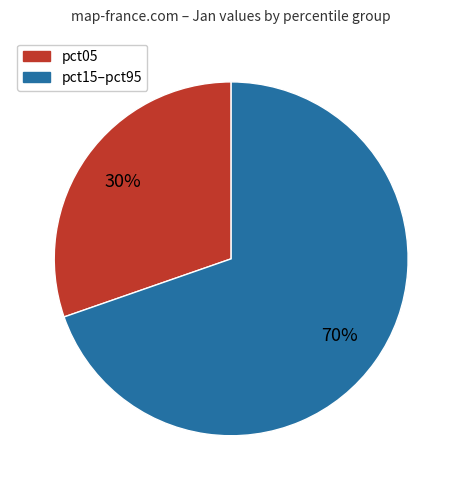

What is the ratio of the value at pct15–pct95 to the value at pct05?

2.3